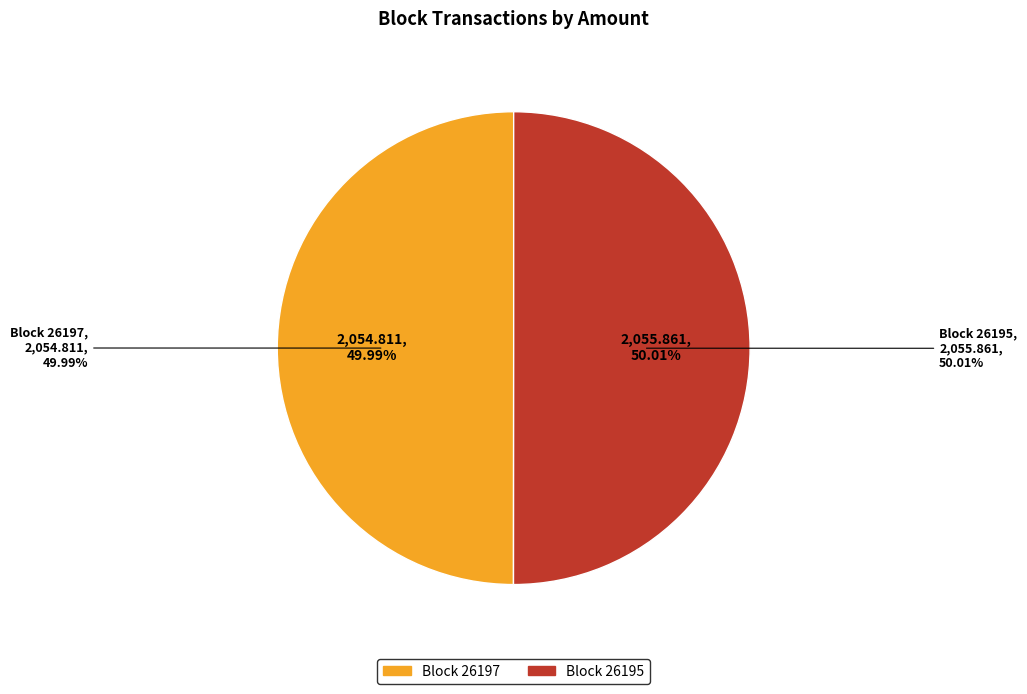

To the nearest percent, what is the combined percentage of 26195 and 26197?

100%